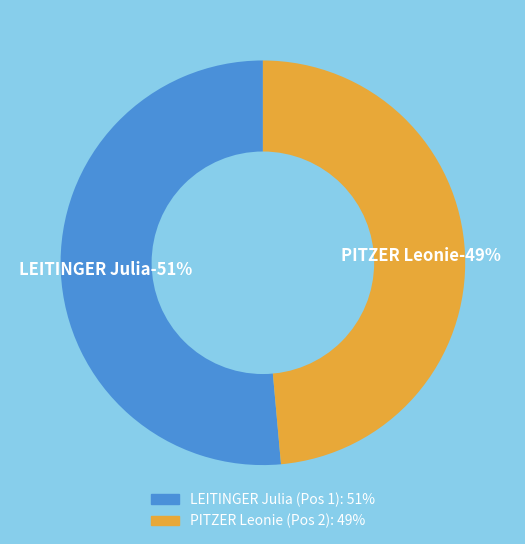

To the nearest percent, what is the average slice percentage?

50%